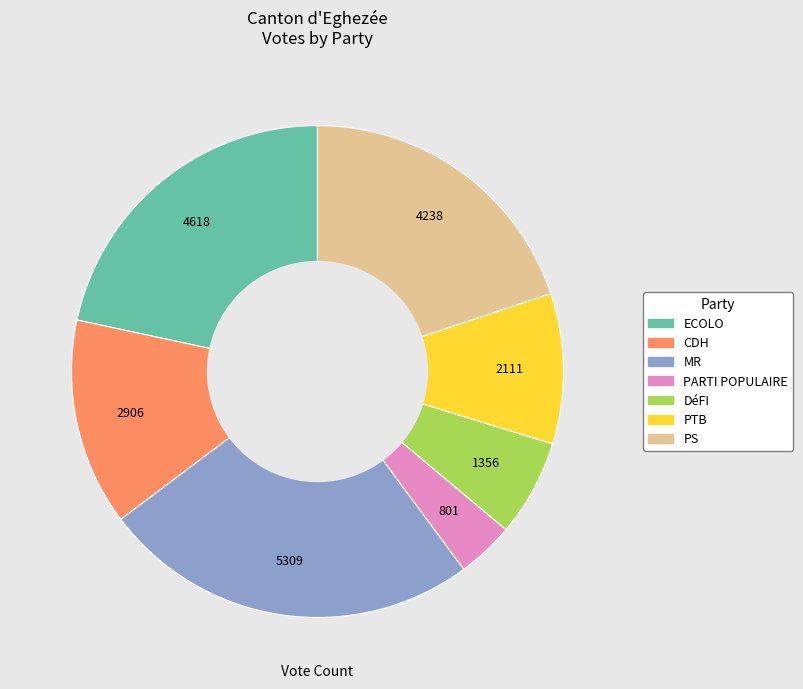

What is the ratio of the value at CDH to the value at PS?

0.7